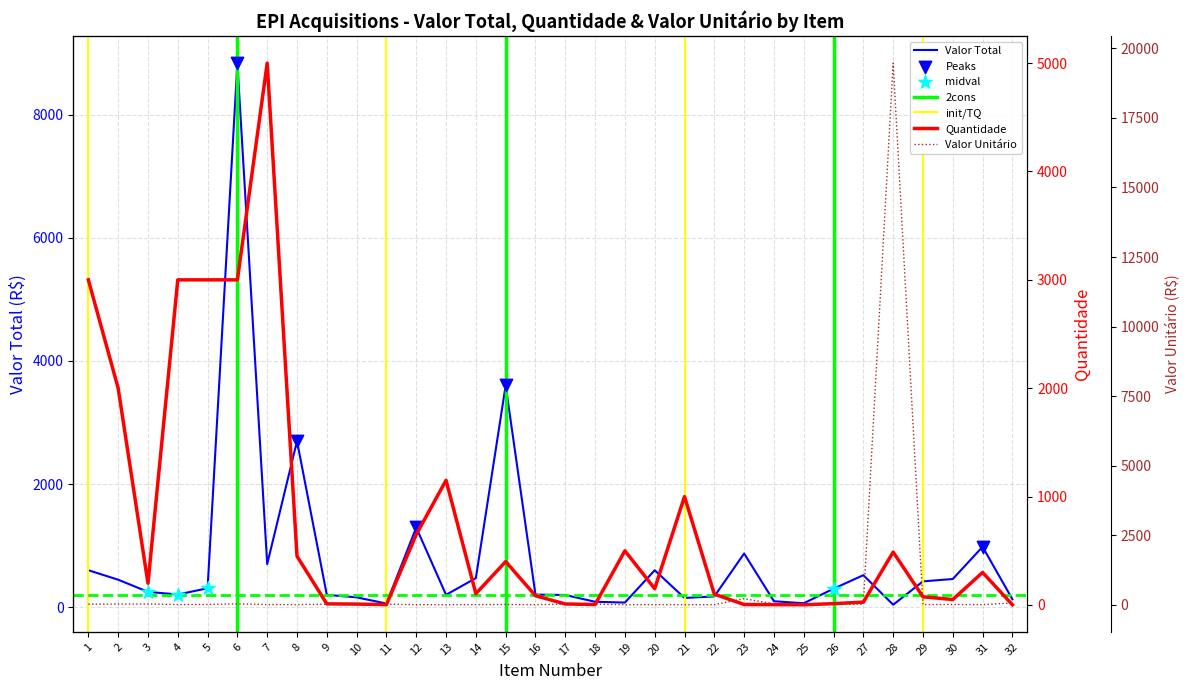

Is the value of Valor Unitário at 12 greater than the value of Quantidade at 13?

No